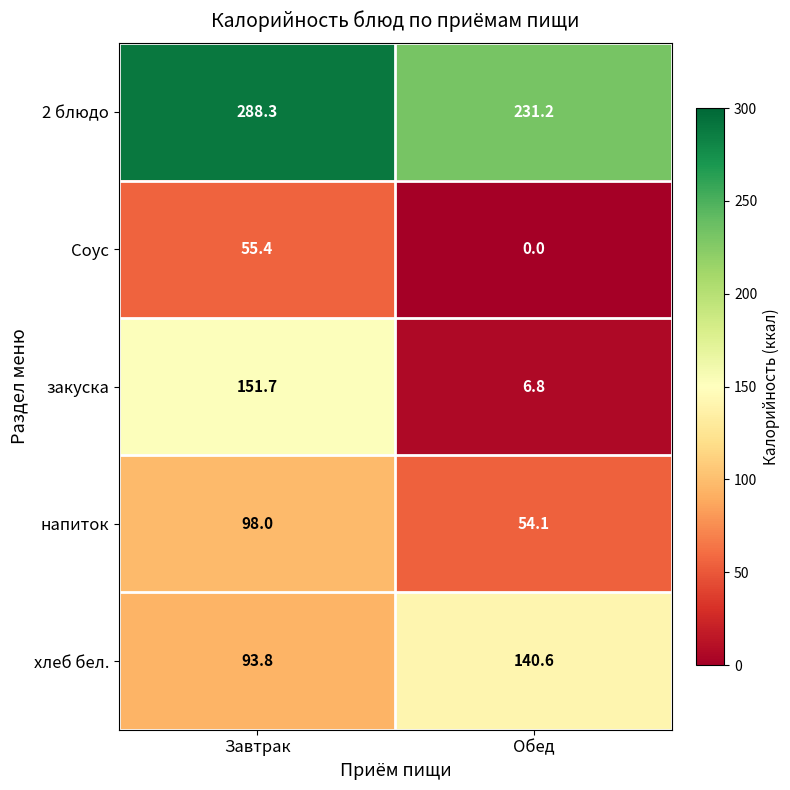

Which series has the largest range (max minus min)?

закуска